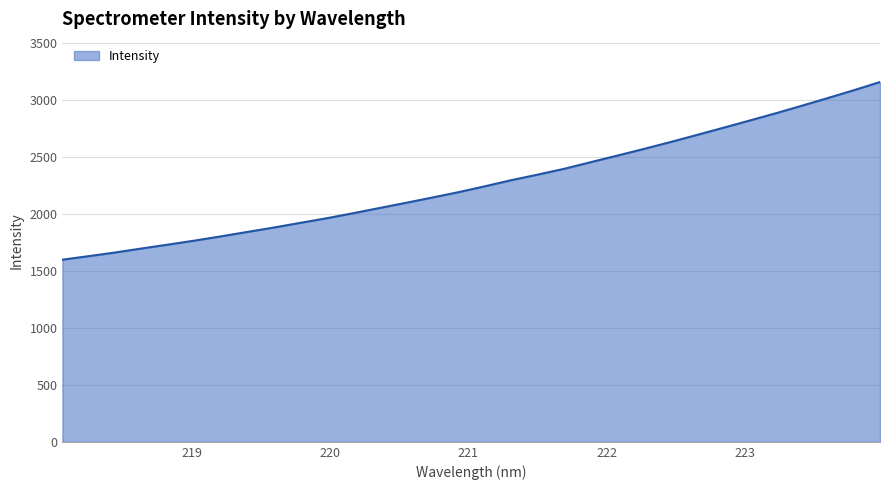

What is the maximum value shown in the chart?

3155.4